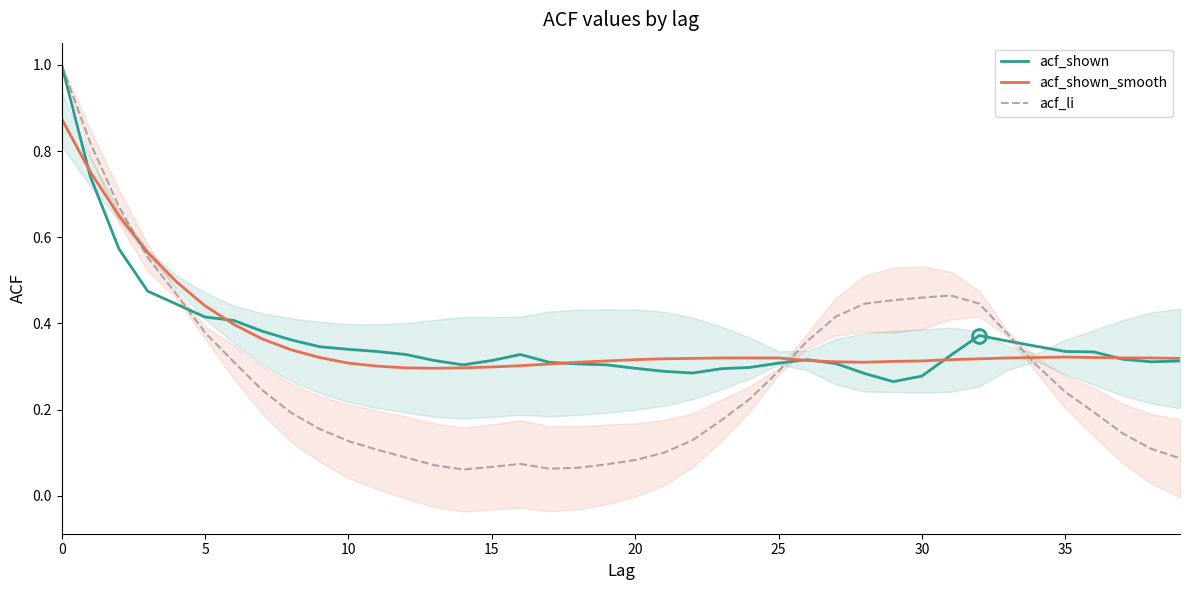

How many interior local peaks does the acf_shown_smooth series have?

1